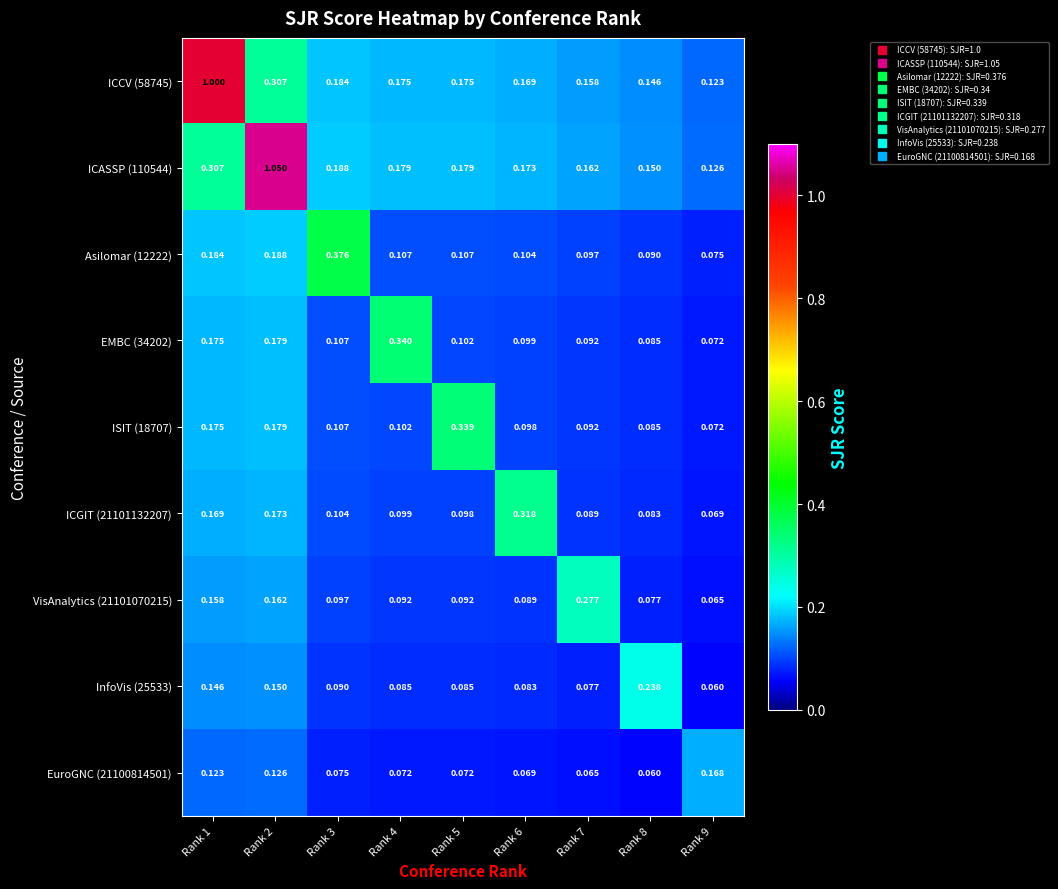

Is the value of ICCV (58745) at Rank 5 greater than the value of InfoVis (25533) at Rank 5?

Yes